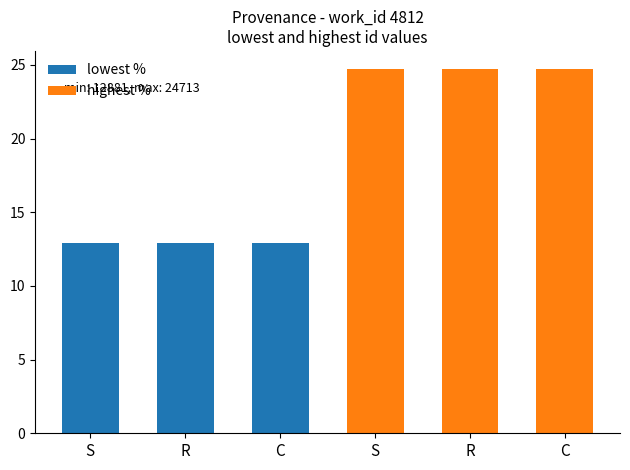

The value of highest % at C is 12.4. True or false?

False